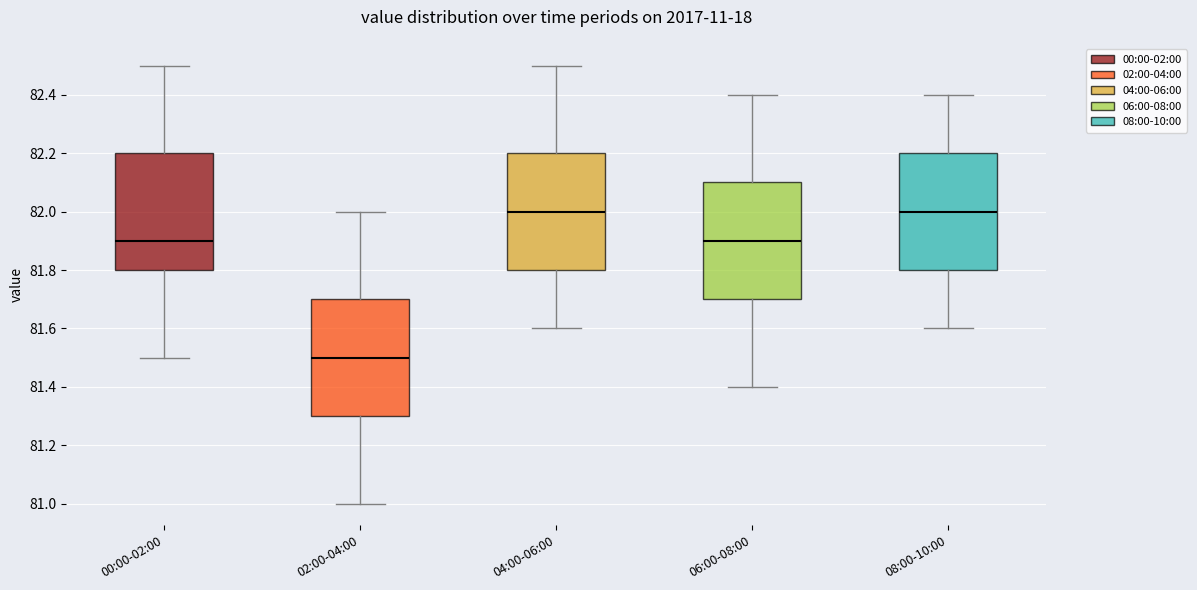

Reading left to right, transcribe this box plot: for each box, give where its median line is, the range the box spans, and where its two whiskers end, as read against the y-axis. The values are not printed on the chart, so give them approximately, as read against the axis.

00:00-02:00: median 81.9, box 81.8 to 82.2, whiskers 81.5 to 82.5
02:00-04:00: median 81.5, box 81.3 to 81.7, whiskers 81.0 to 82.0
04:00-06:00: median 82.0, box 81.8 to 82.2, whiskers 81.6 to 82.5
06:00-08:00: median 81.9, box 81.7 to 82.1, whiskers 81.4 to 82.4
08:00-10:00: median 82.0, box 81.8 to 82.2, whiskers 81.6 to 82.4